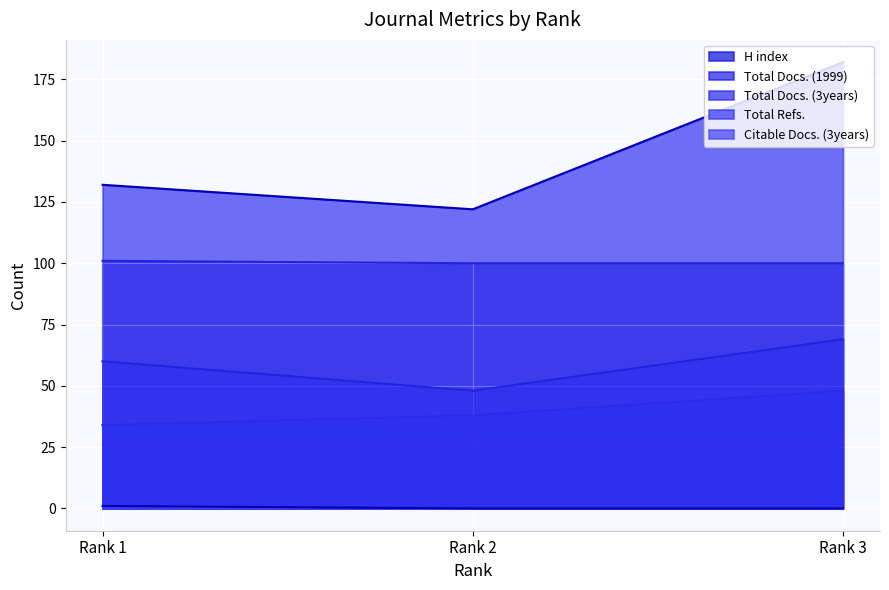

Rank the categories by Citable Docs. (3years) value from lowest to highest.

Rank 2, Rank 3, Rank 1